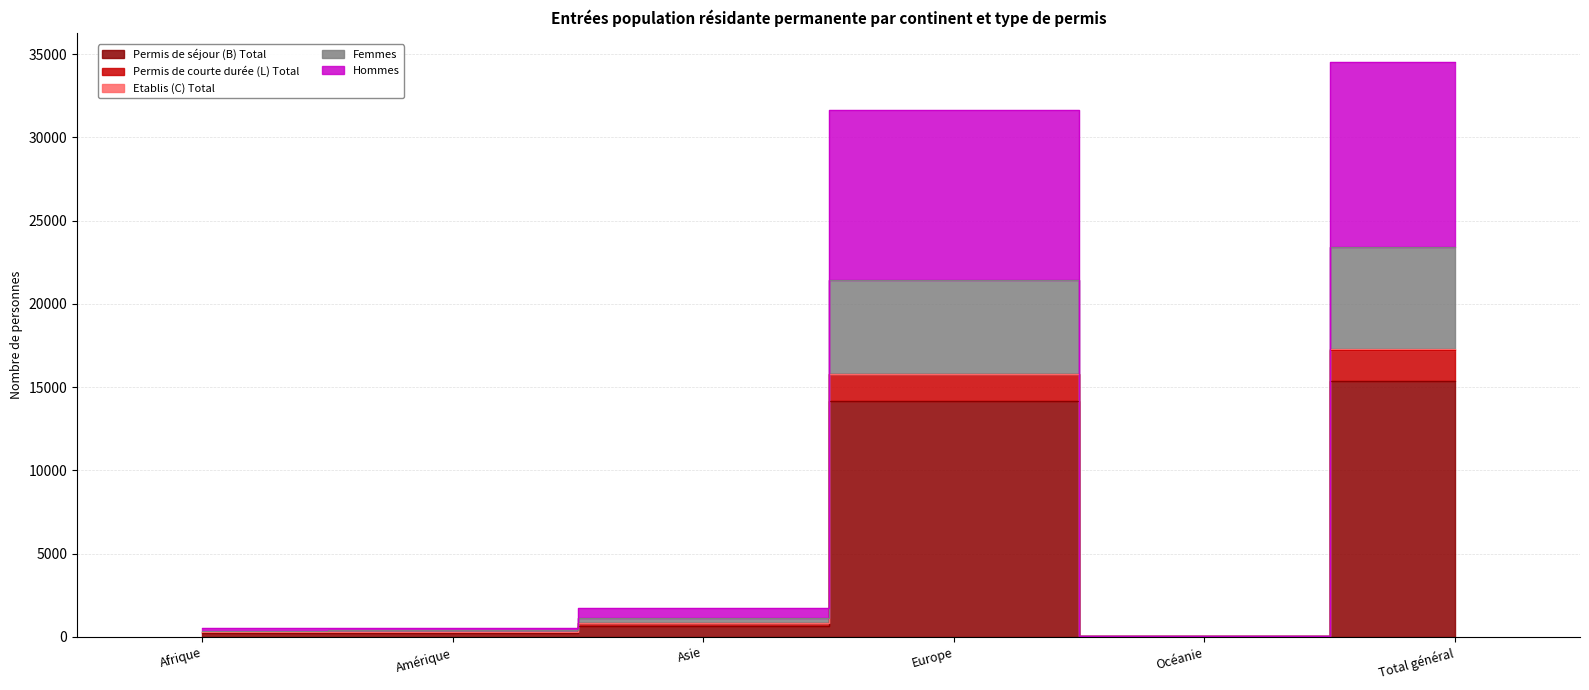

Which has a higher value, Asie or Europe?

Europe